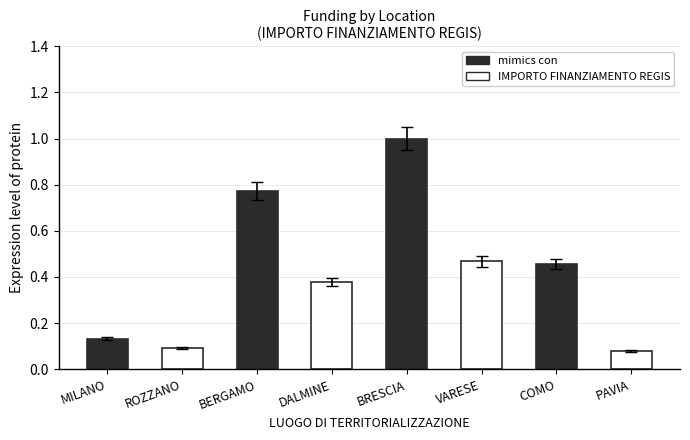

What value does the data have at BRESCIA?

1.0